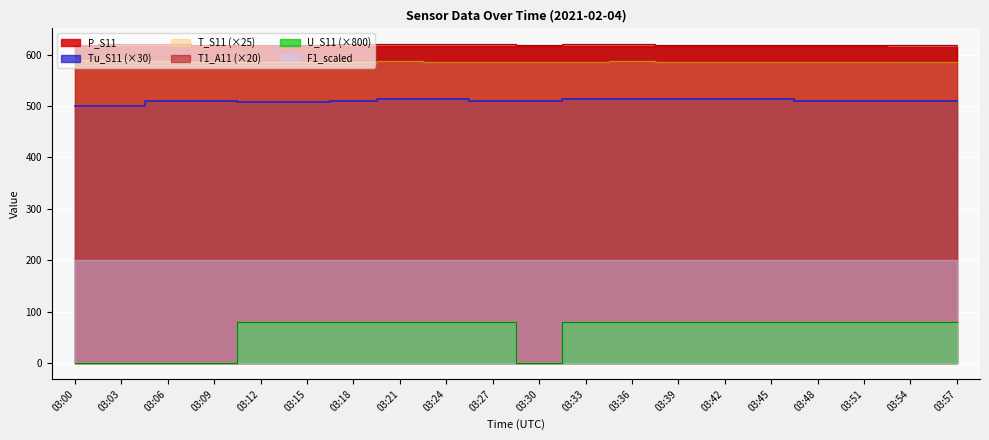

The T_S11 series shows 585.0 at 03:42. True or false?

True